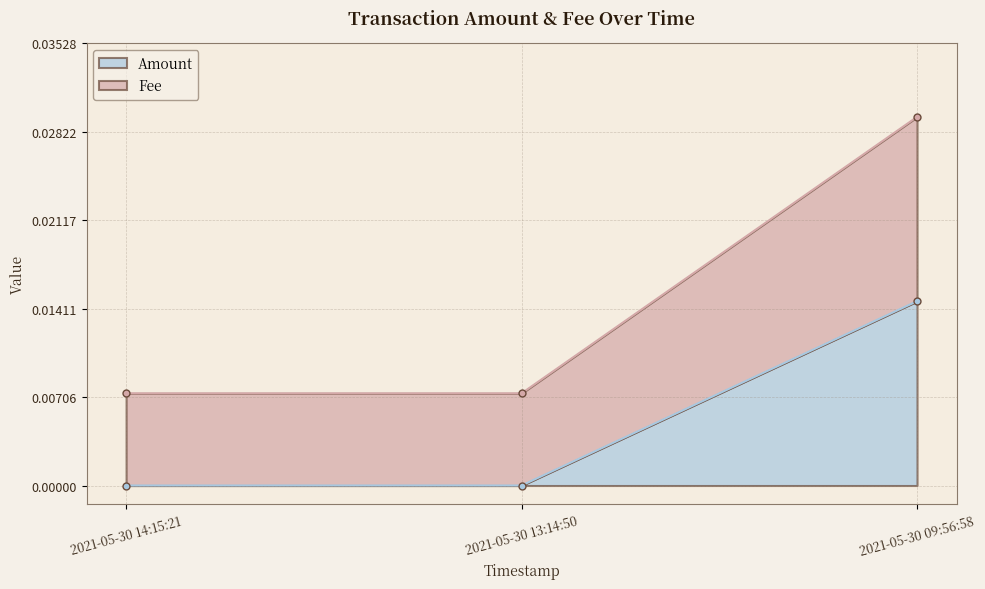

What position from the right is 2021-05-30 14:15:21?

3